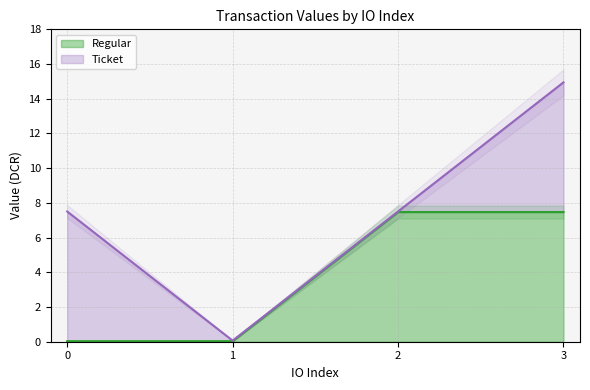

What is the maximum value for Regular?

7.5